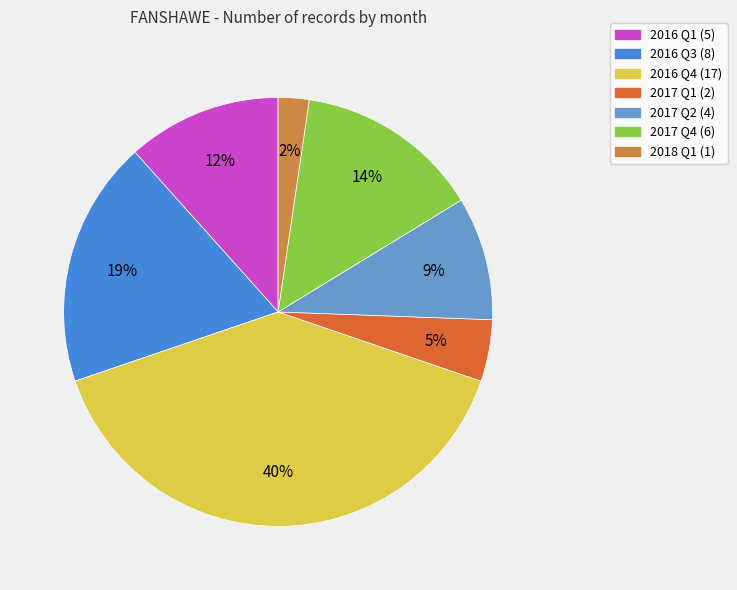

True or false: 2016 Q1 (5) accounts for 12% of the total.

True